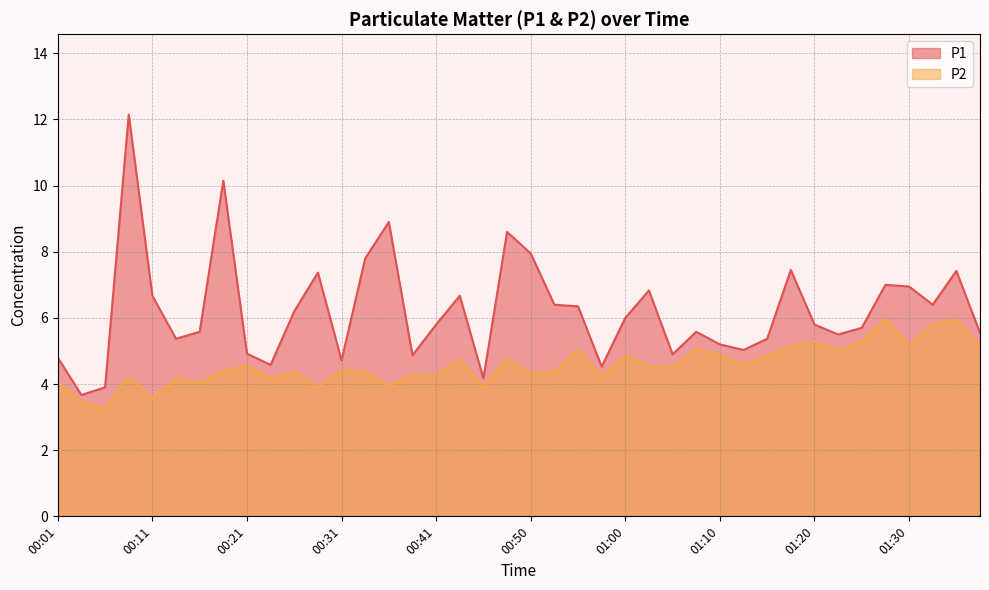

Between 01:05 and 01:32, which series saw the biggest shift?

P1